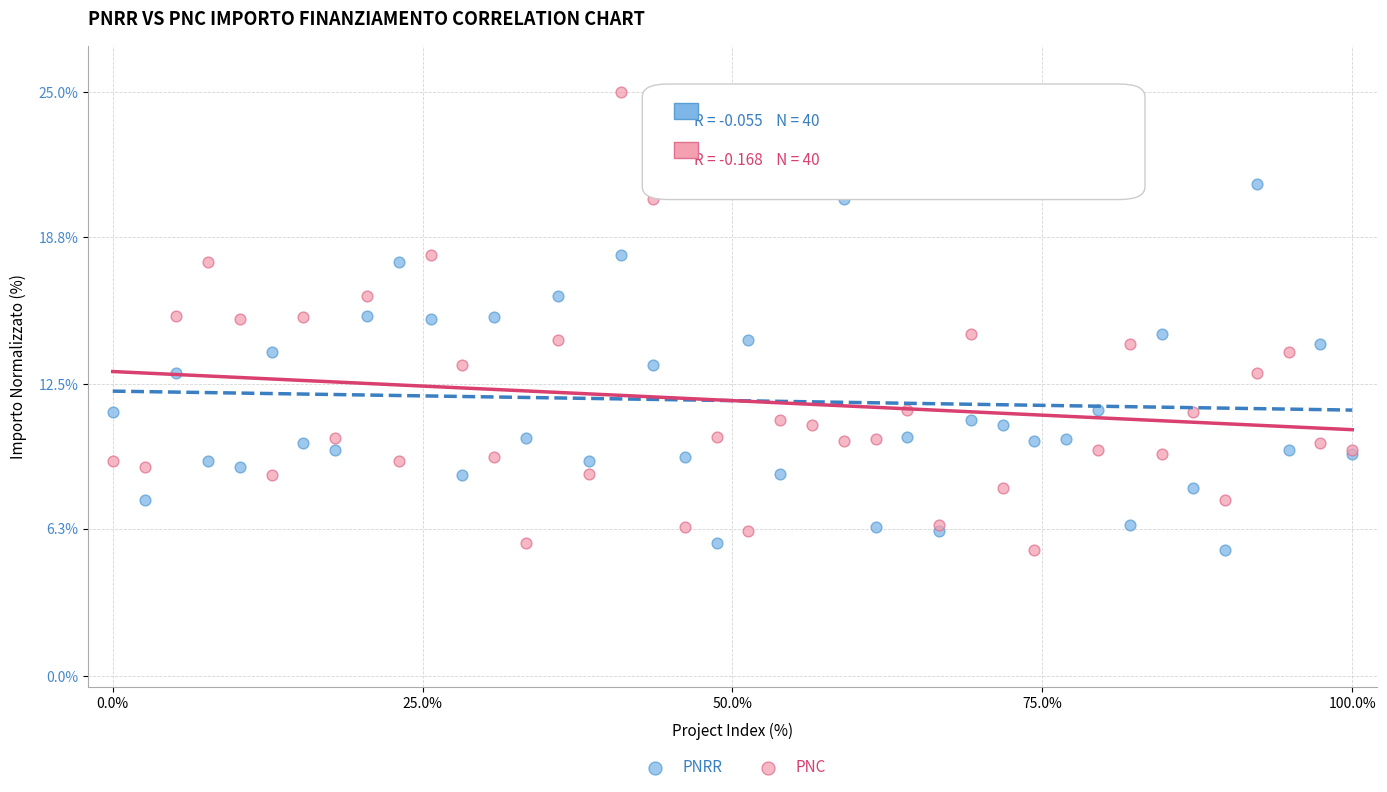

What is the X range (max minus min) for the scatter plot?

100.0